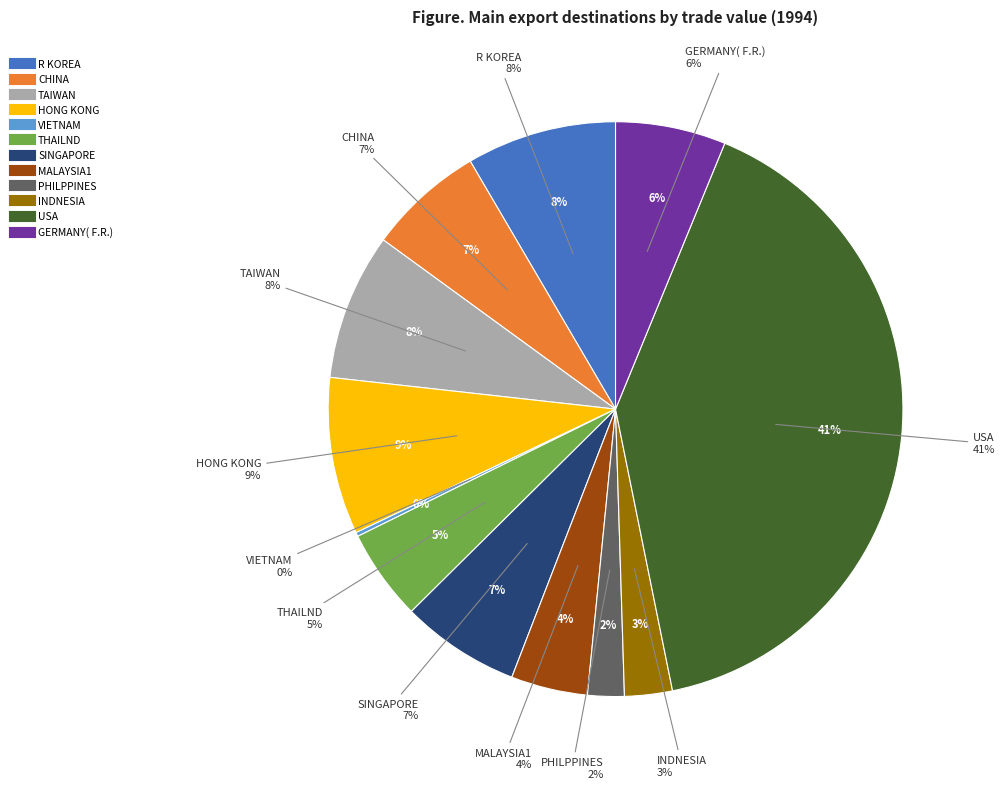

Does HONG KONG account for over 50% of the chart?

No